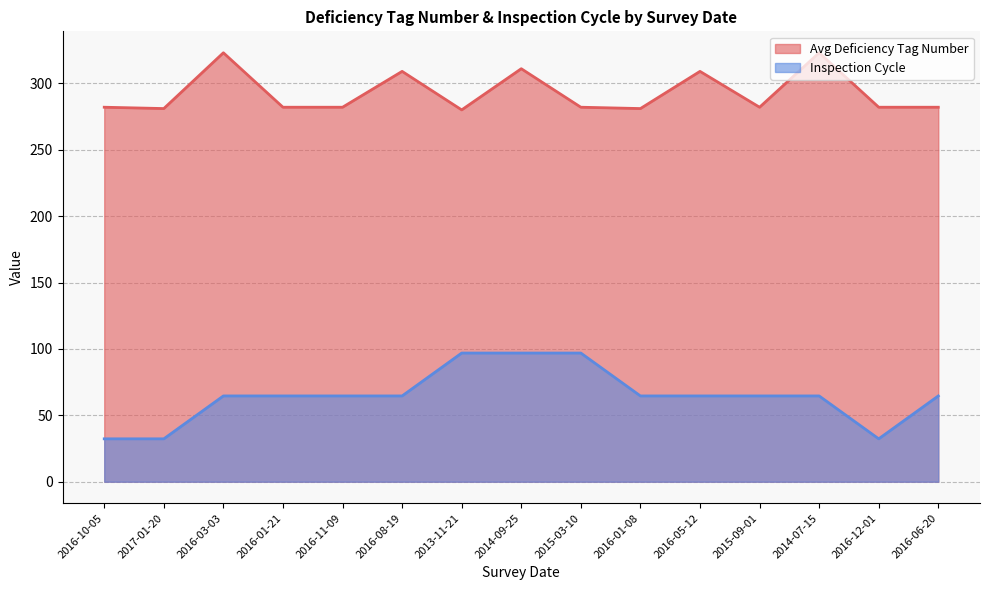

What is the spread (max minus min) of values at 2015-03-10?

185.1